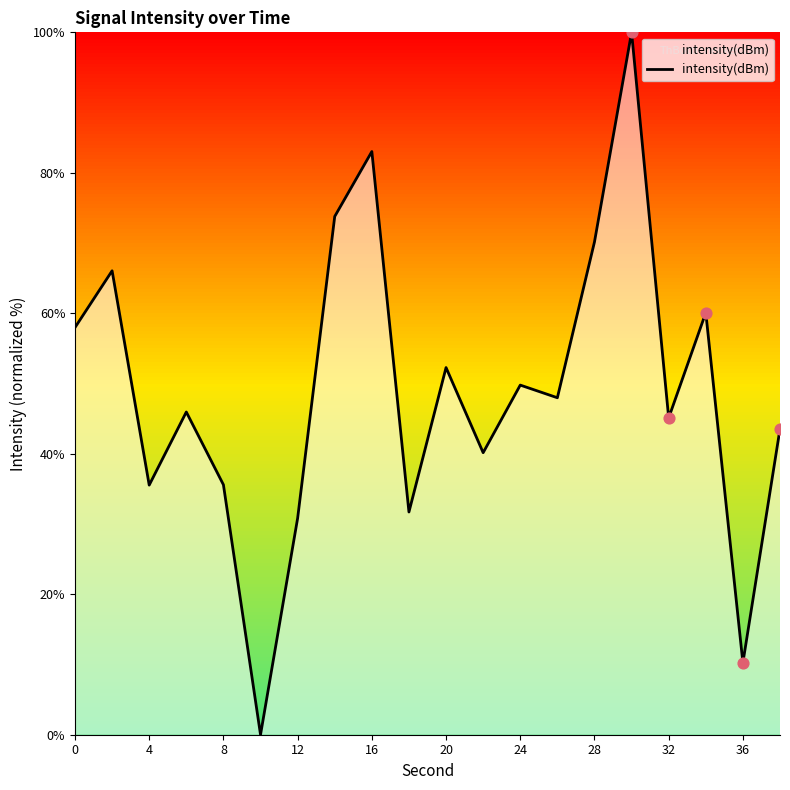

What is the maximum value shown in the chart?

100.0